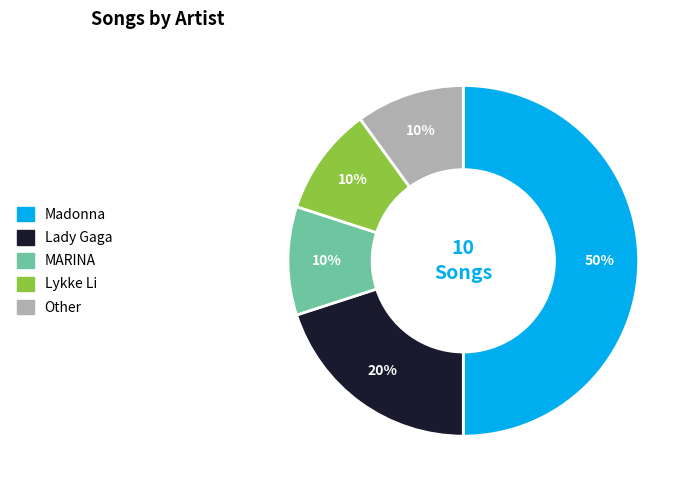

Is the sum of Madonna and Lykke Li greater than half?

Yes